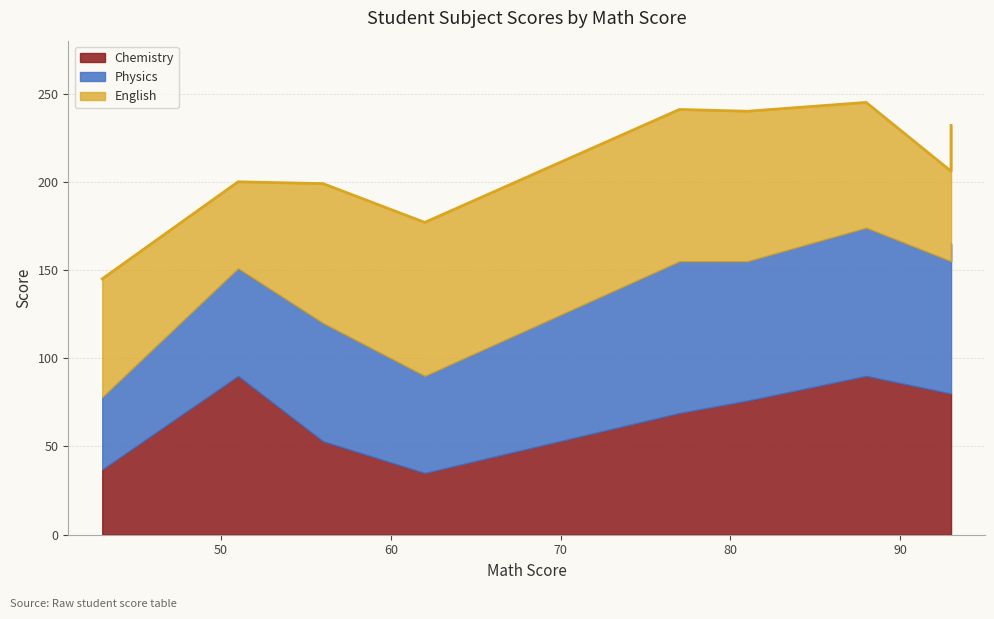

At which label is Chemistry closest to 62?

77